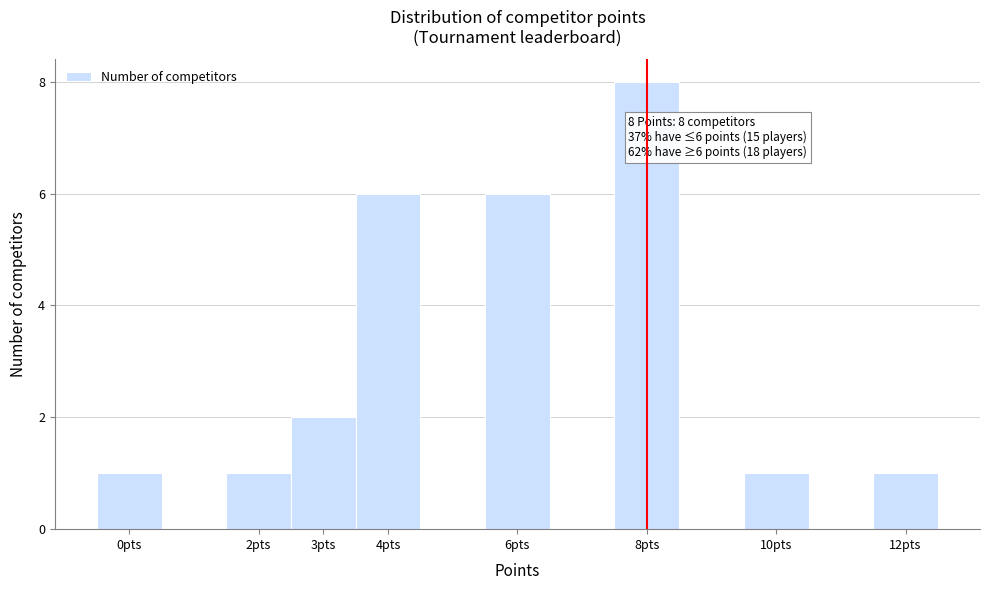

Which range on the x-axis has the tallest bar?

7.5 to 8.5